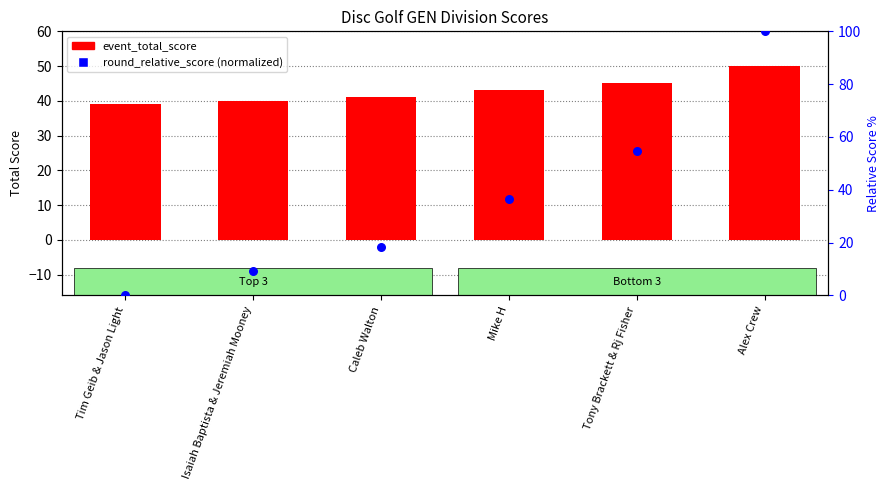

At how many categories does at least one series exceed 70?

1